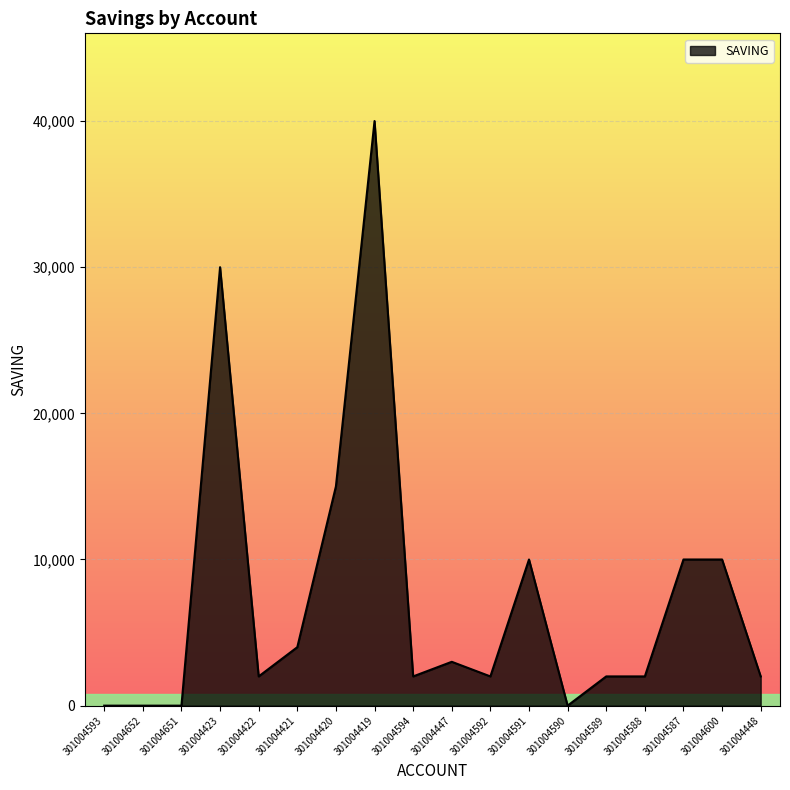

What is the difference between the values at 301004600 and 301004589?

8000